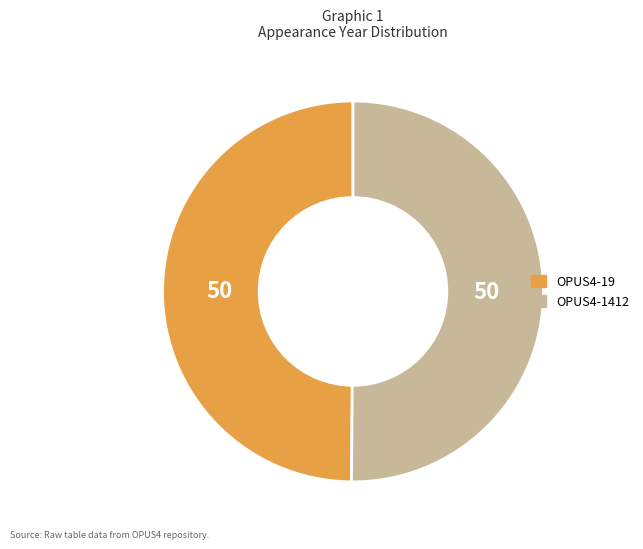

Approximately how many times larger is the value at OPUS4-1412 compared to OPUS4-19?

1.0